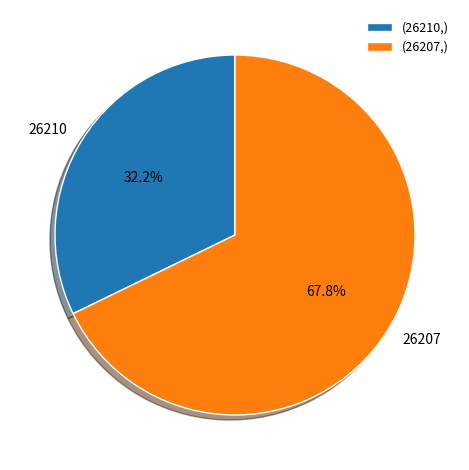

To the nearest percent, what is the difference between the 26207 and 26210 slice percentages?

36%